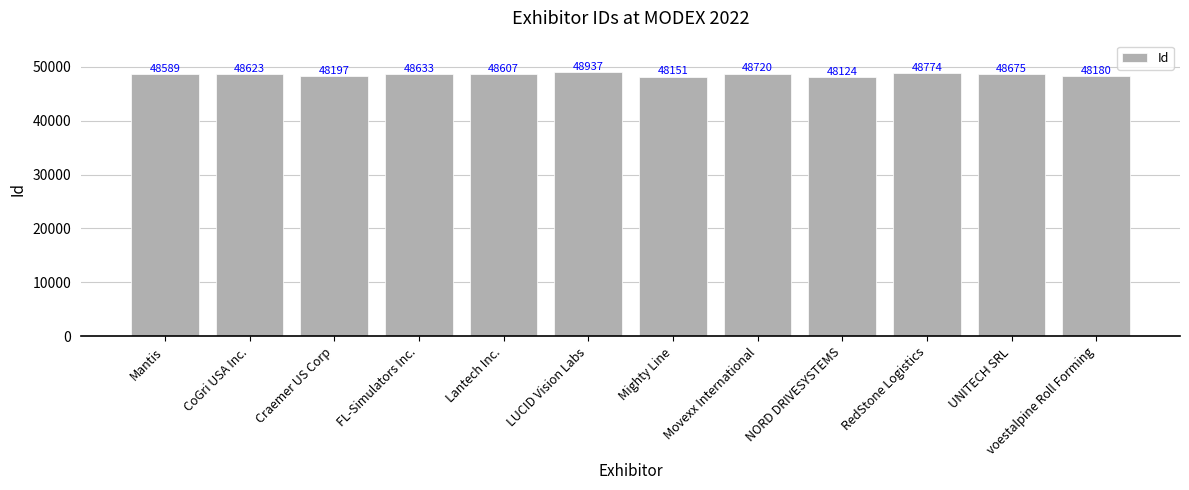

At which label is the value closest to 48530?

Mantis